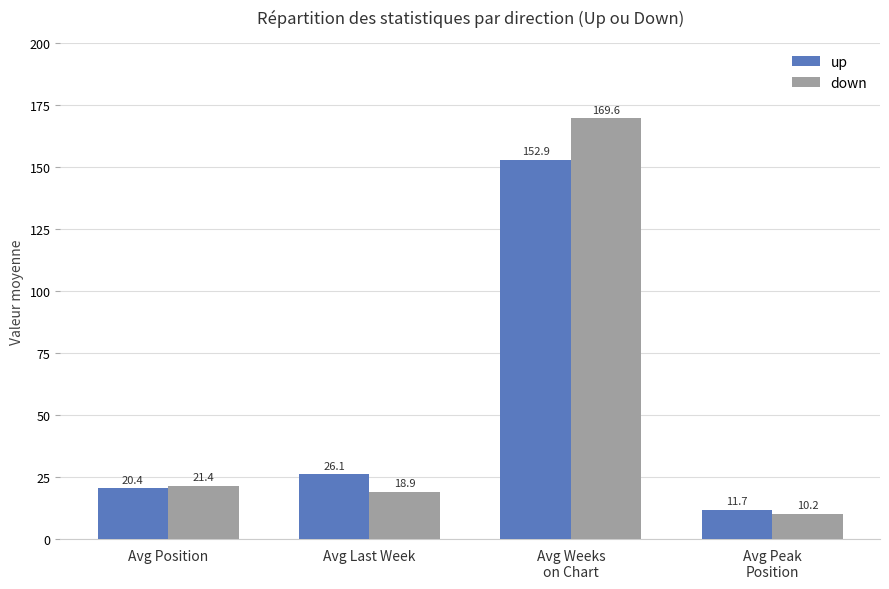

What is the average value of the up series?

52.8